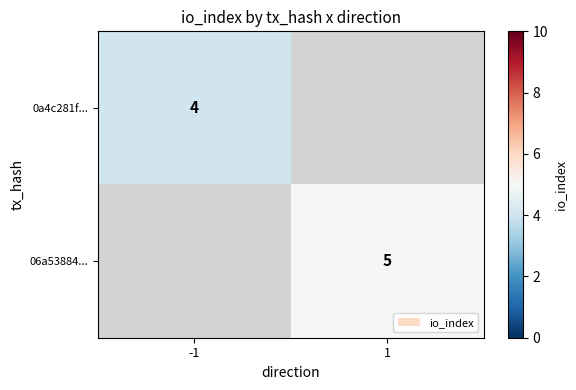

The 06a53884... series shows 8.5 at 1. True or false?

False